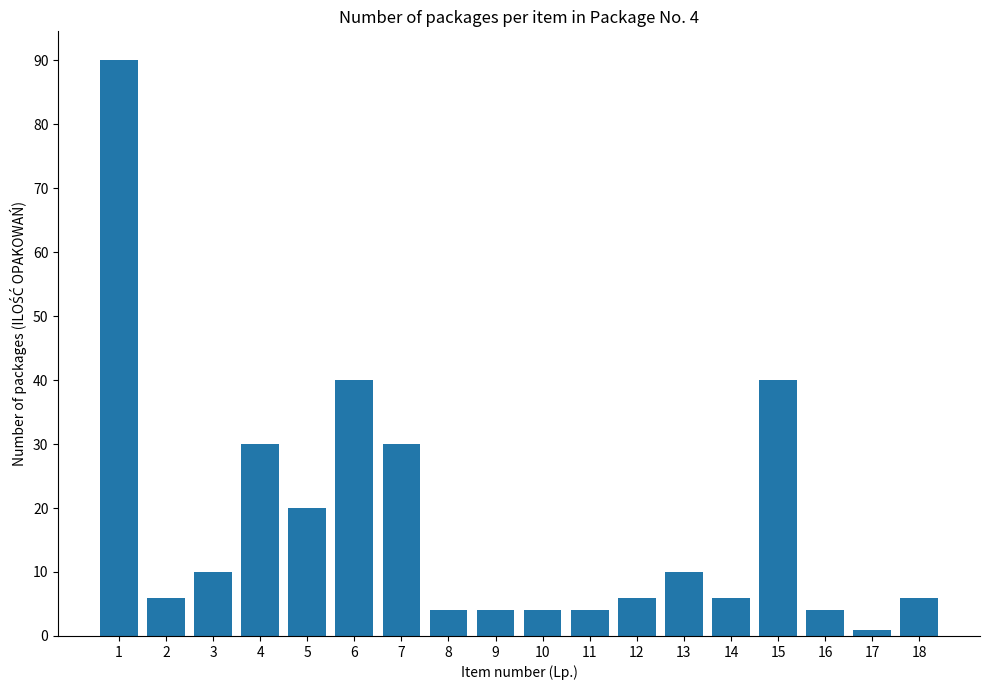

What is the difference between the second highest and second lowest values?

36